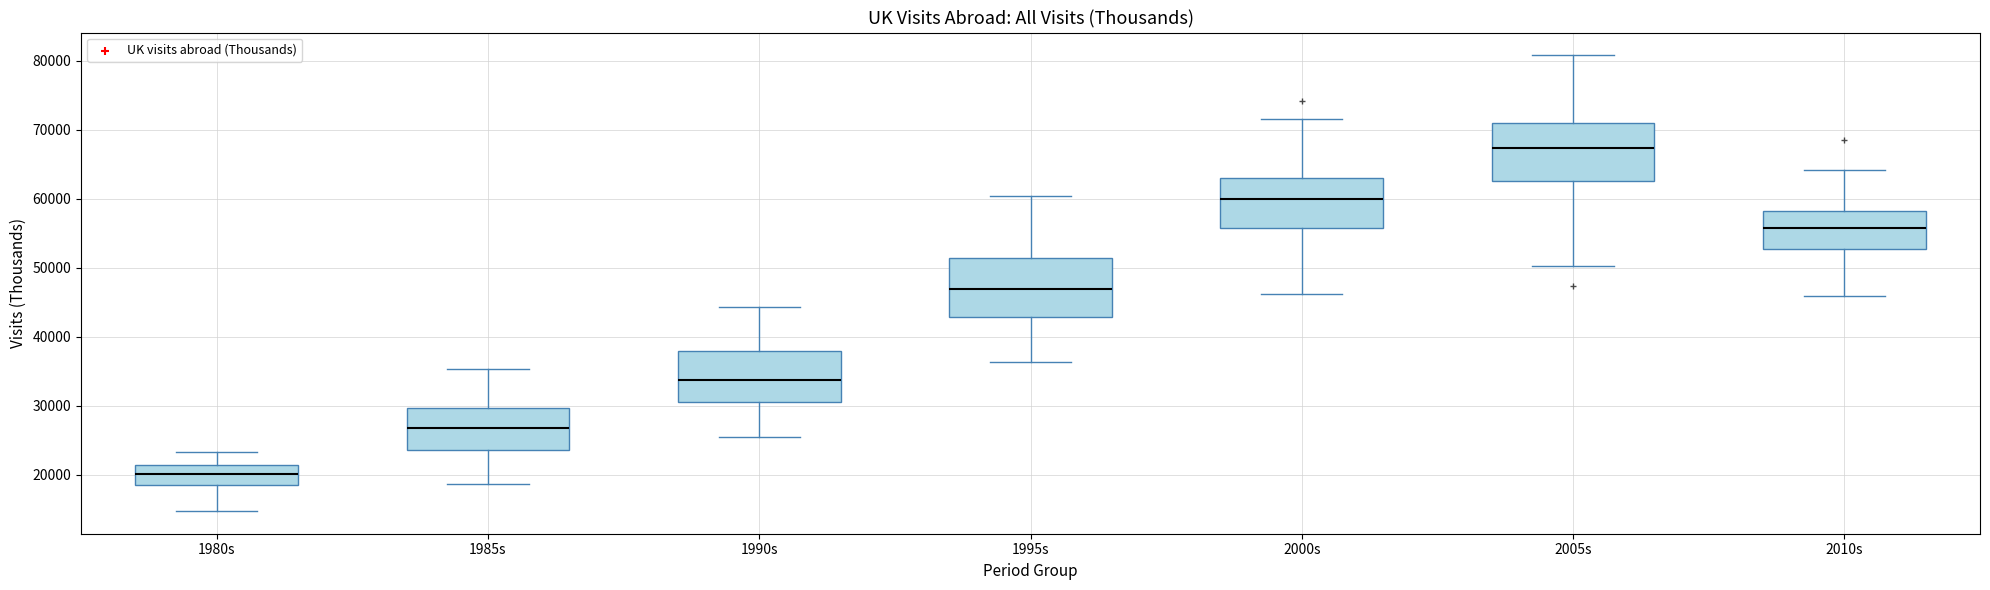

Reading left to right, read every box against the y-axis: the position of its median line, the range the box covers, and the ends of its whiskers. The values are not printed on the chart, so give them approximately, as read against the axis.

1980s: median 20000, box 19000 to 21000, whiskers 15000 to 23000
1985s: median 27000, box 24000 to 30000, whiskers 19000 to 35000
1990s: median 34000, box 31000 to 38000, whiskers 26000 to 44000
1995s: median 47000, box 43000 to 51000, whiskers 36000 to 60000
2000s: median 60000, box 56000 to 63000, whiskers 46000 to 72000
2005s: median 67000, box 63000 to 71000, whiskers 50000 to 81000
2010s: median 56000, box 53000 to 58000, whiskers 46000 to 64000